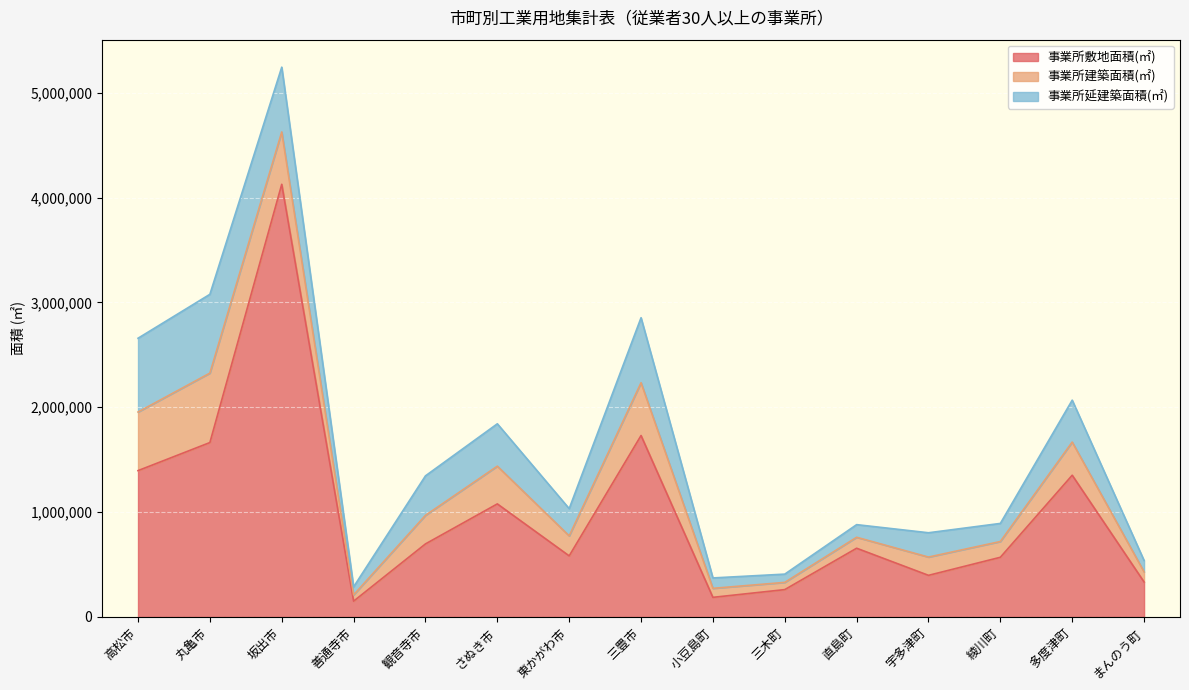

Does the chart display data point markers on the line(s)?

No